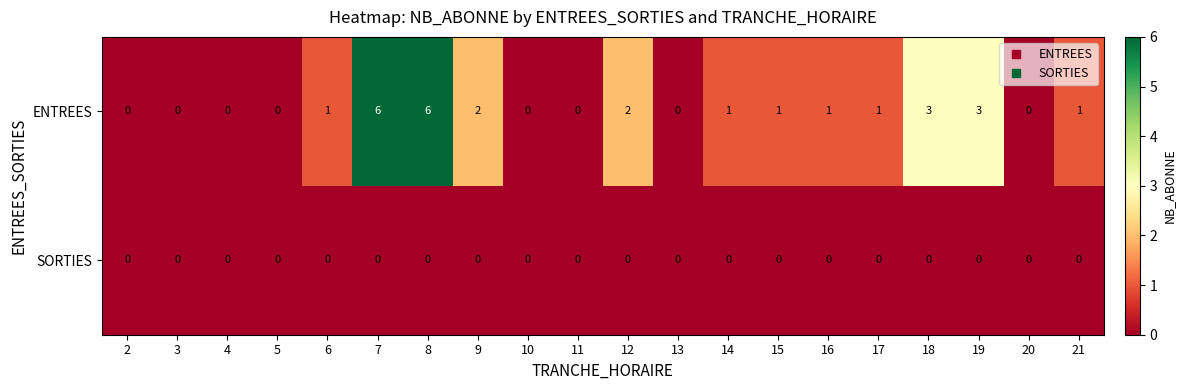

List the series in order of their peak value, highest first.

ENTREES, SORTIES